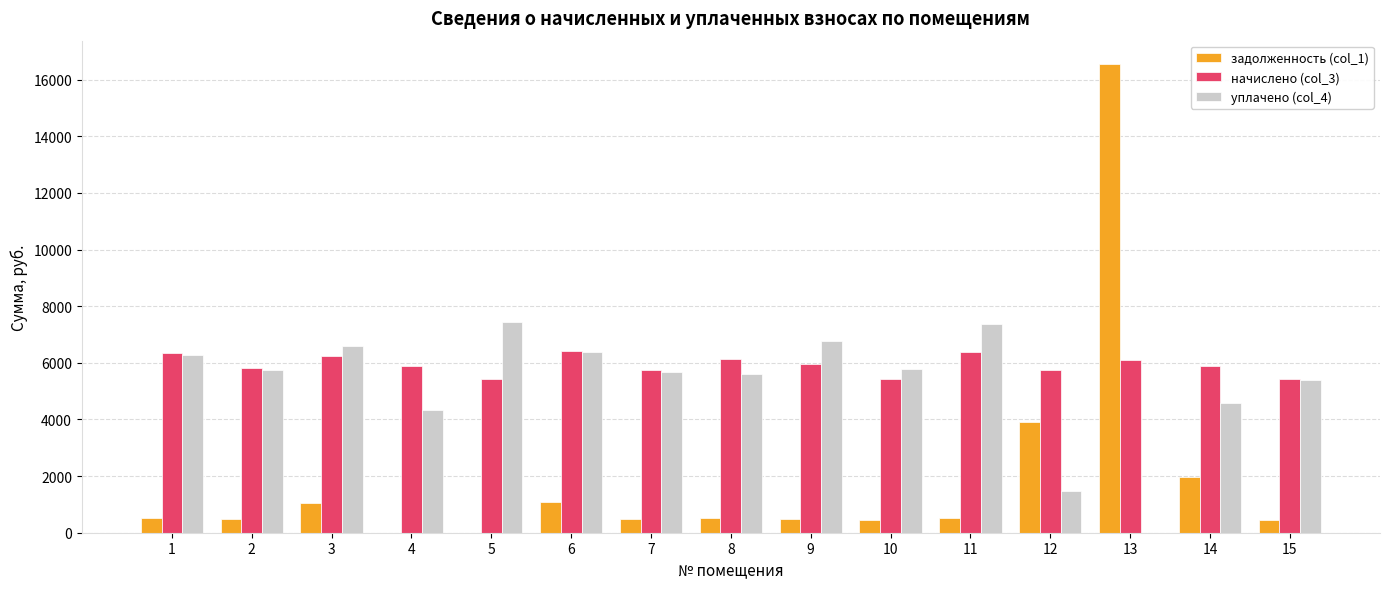

What is the sum of all задолженность (col_1) values?

28494.5